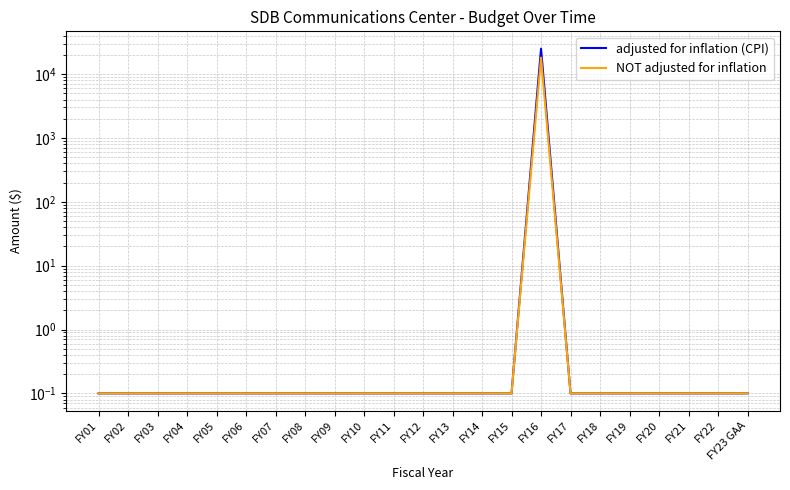

Which category has the highest value across all series?

FY16